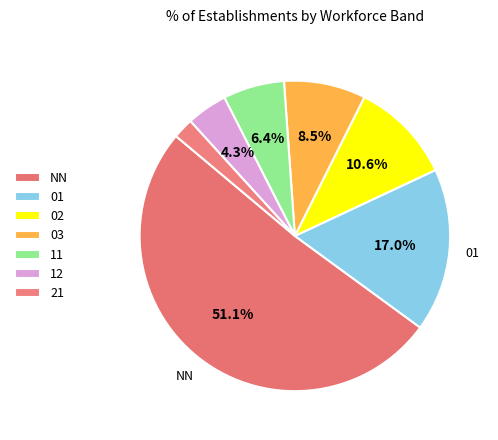

Count the number of slices in the pie.

7